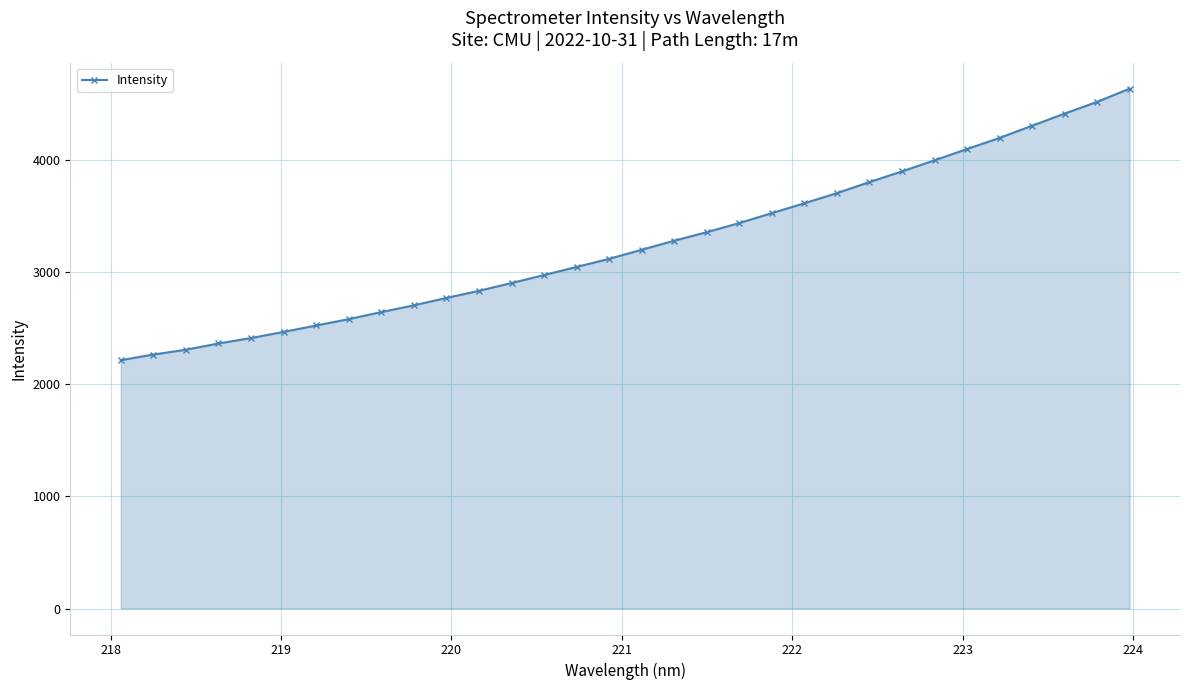

What is the value of the 8th point from the left?

2581.1